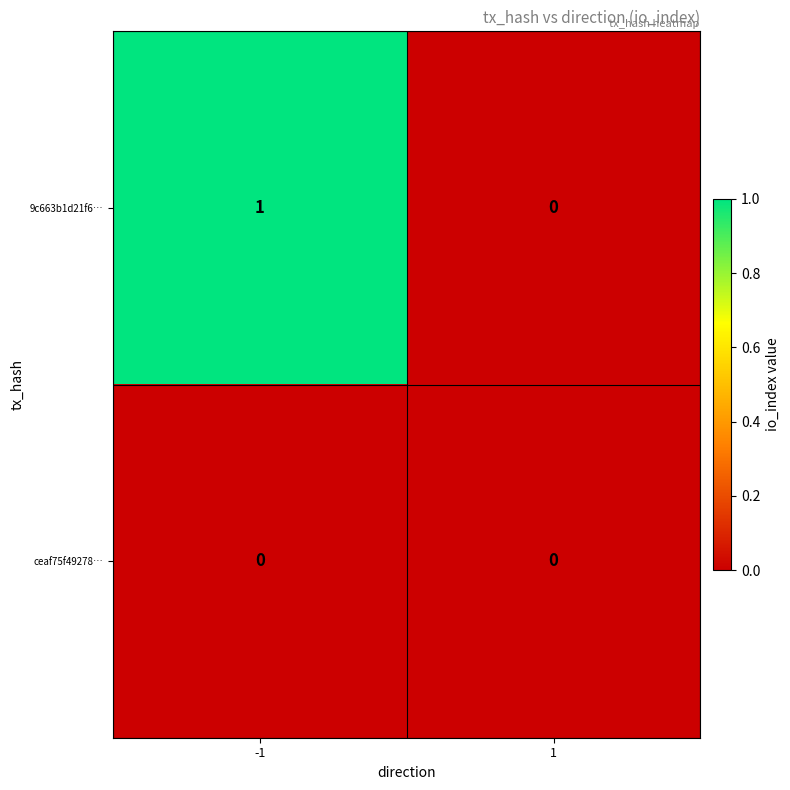

Is it true that 9c663b1d21f6… equals 1 at -1?

True